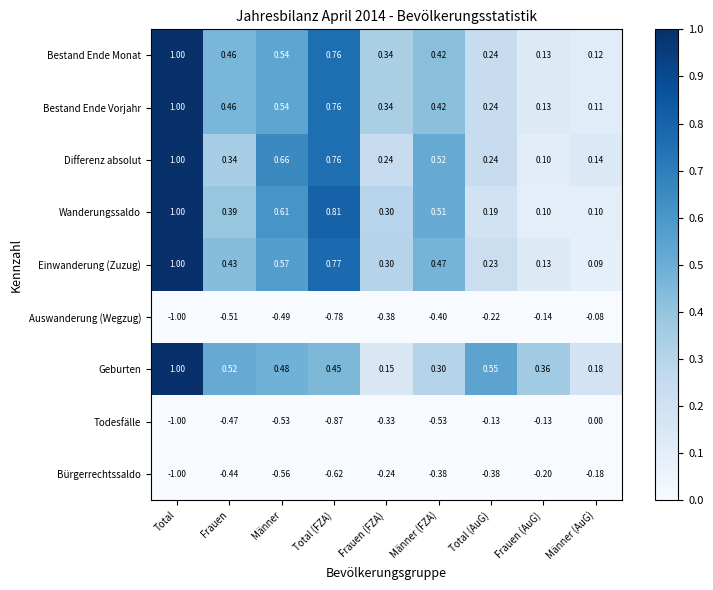

Where is Geburten nearest to the value 0?

Frauen (FZA)